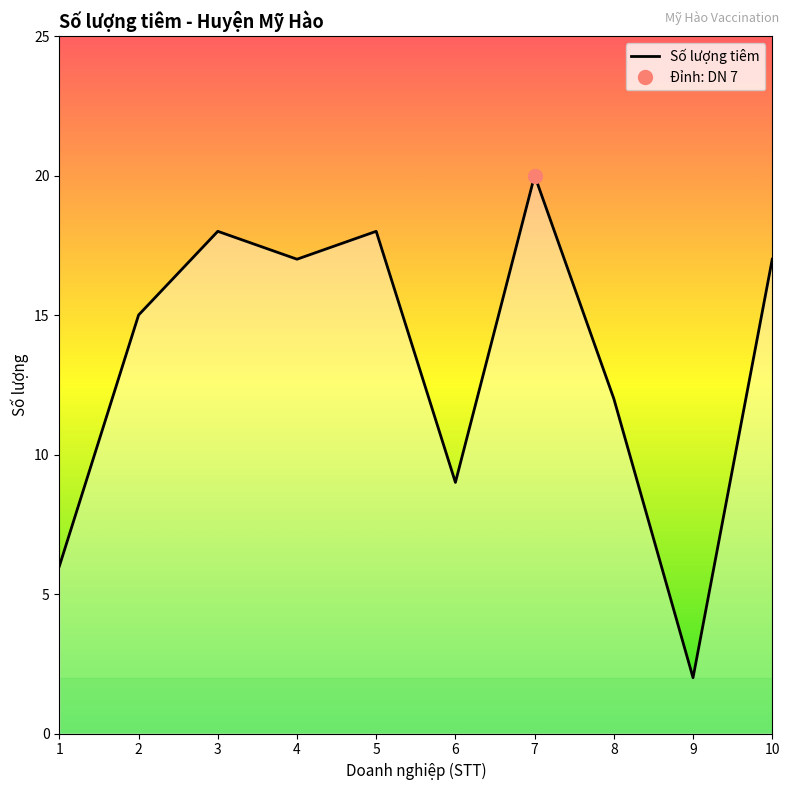

True or false: Số lượng tiêm has a value of 24 at 5.

False